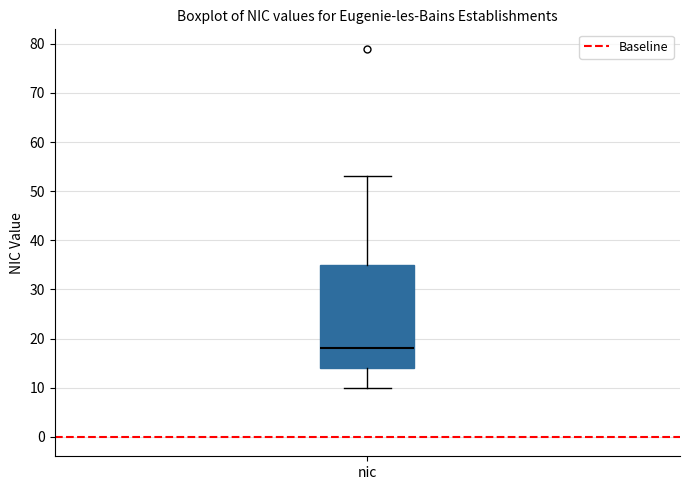

Transcribe this box plot: give where the median line is, the range the box spans, and where the two whiskers end, as read against the y-axis. The values are not printed on the chart, so give them approximately, as read against the axis.

median 18, box 14 to 35, whiskers 10 to 53